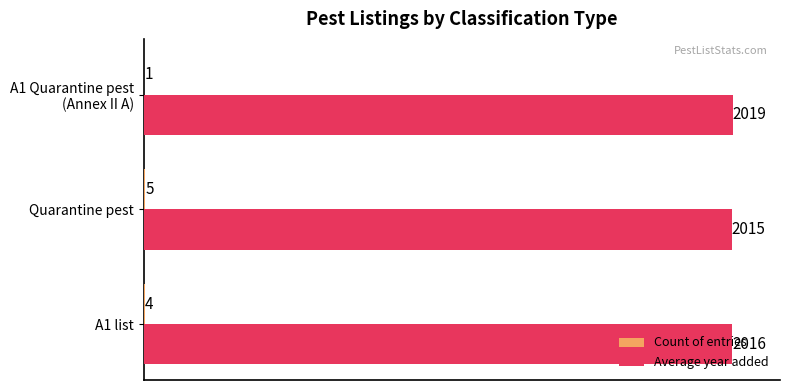

Count the Average year added values in the range 2014 to 2019.

3